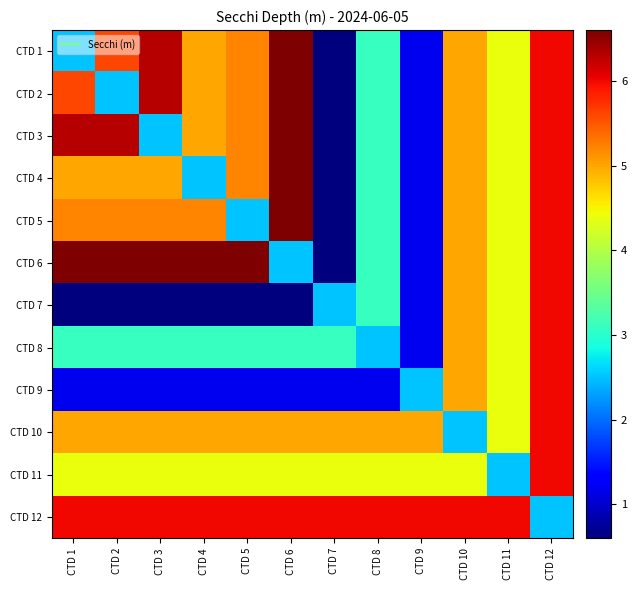

At CTD 9, list the series in order from largest to smallest.

CTD 12, CTD 10, CTD 11, CTD 9, CTD 1, CTD 2, CTD 3, CTD 4, CTD 5, CTD 6, CTD 7, CTD 8